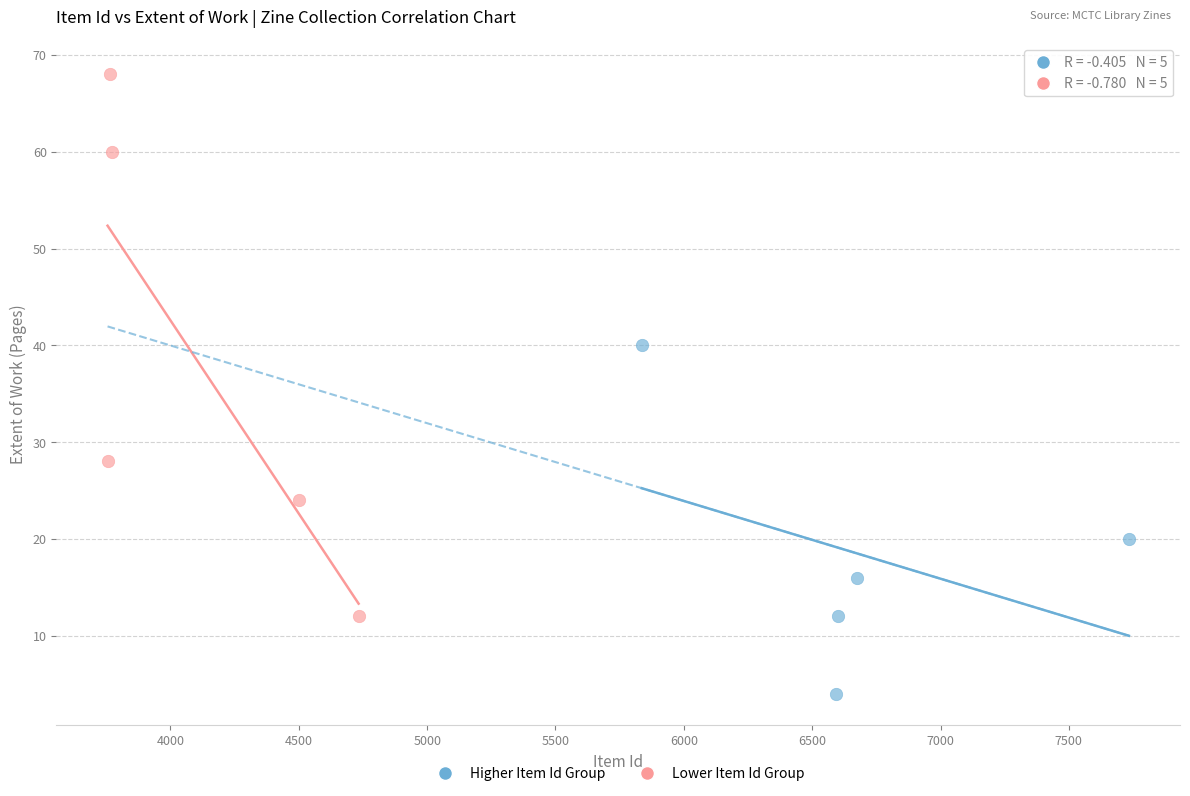

Which series contains the highest Y value?

Lower Item Id Group